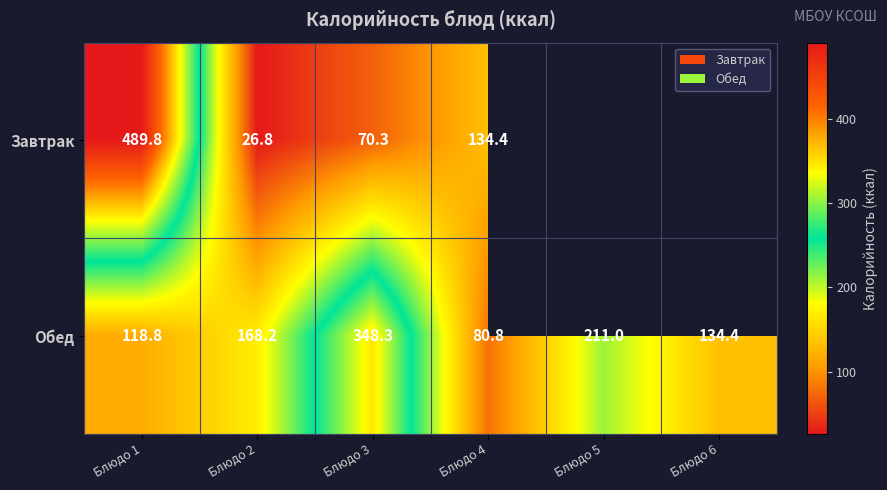

What is the total value across all series at Блюдо 3?

418.6